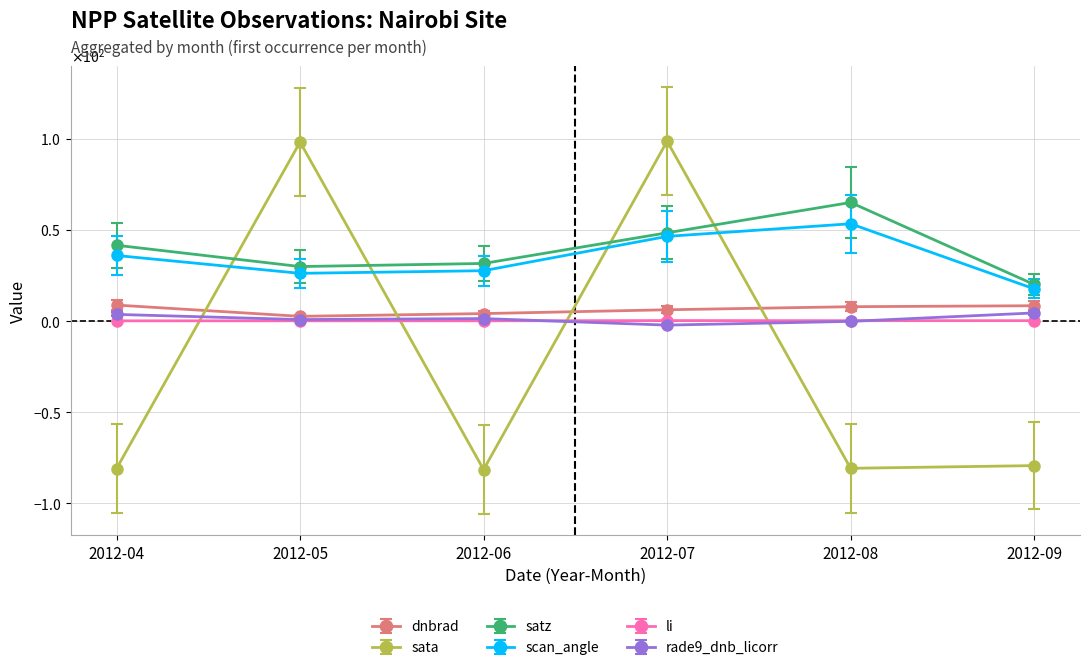

What are all the series names shown in the legend?

dnbrad, sata, satz, scan_angle, li, rade9_dnb_licorr